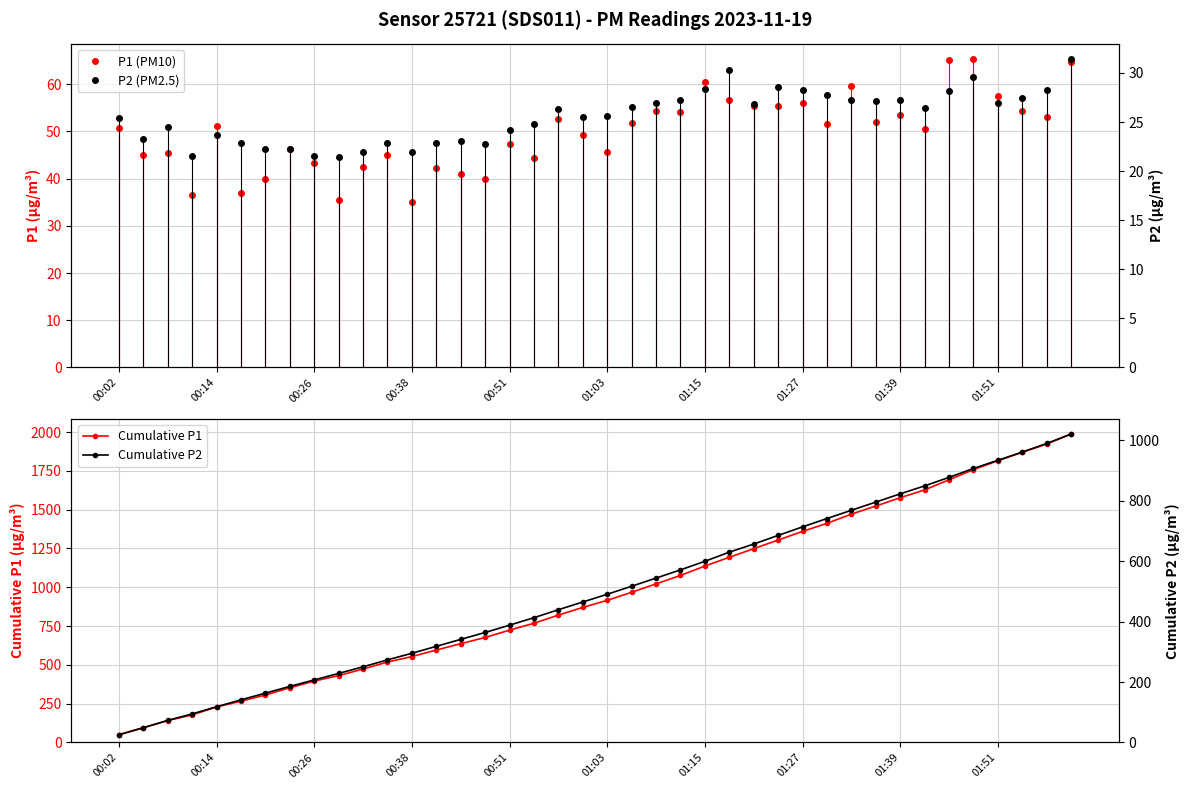

True or false: P1 (PM10) and P2 (PM2.5) cross at least once.

False